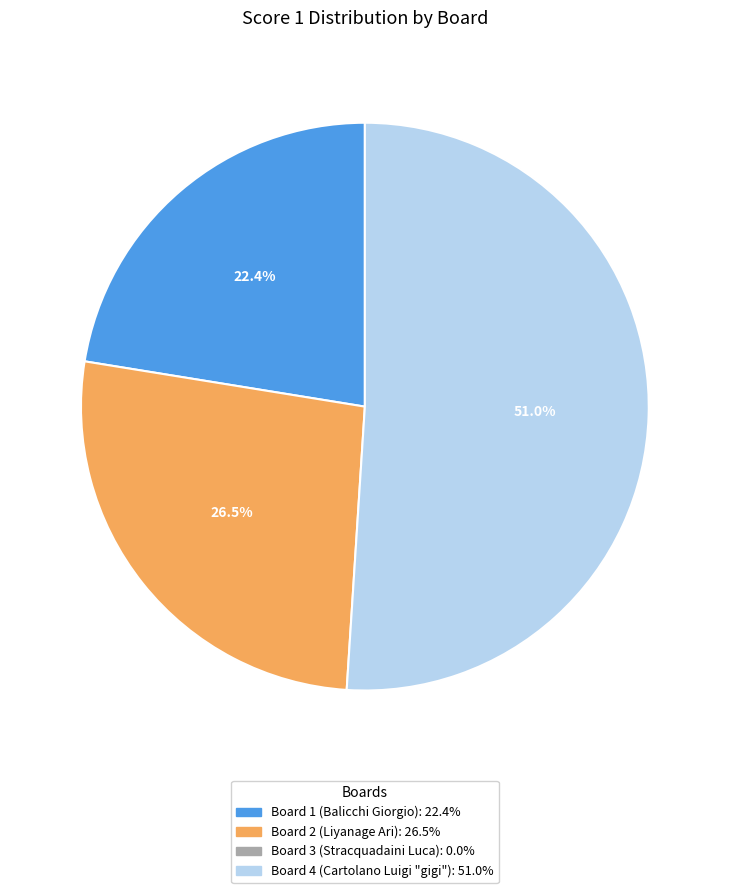

How many segments does this pie chart have?

3